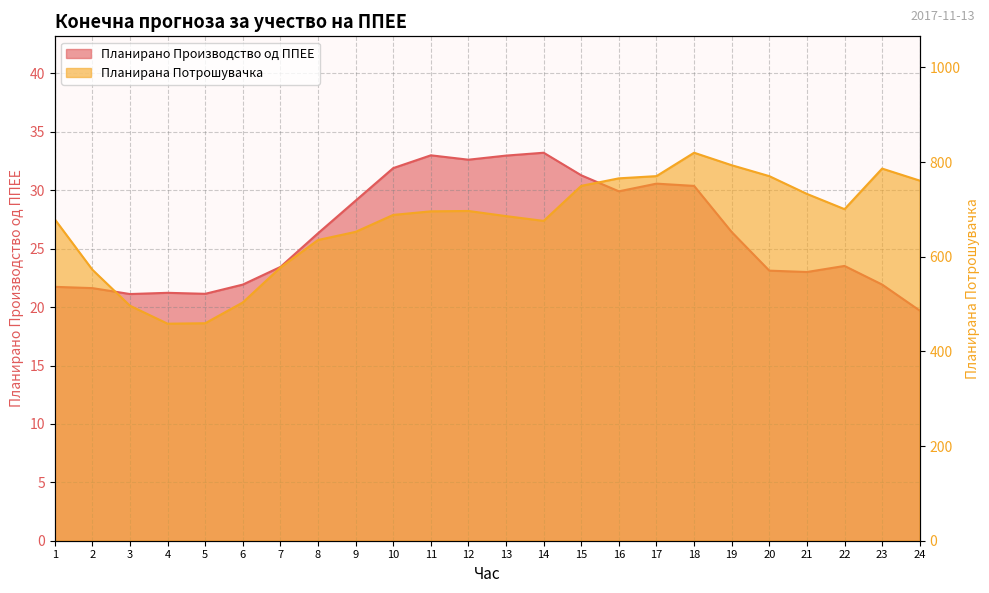

At which category is the sum across all series the highest?

18